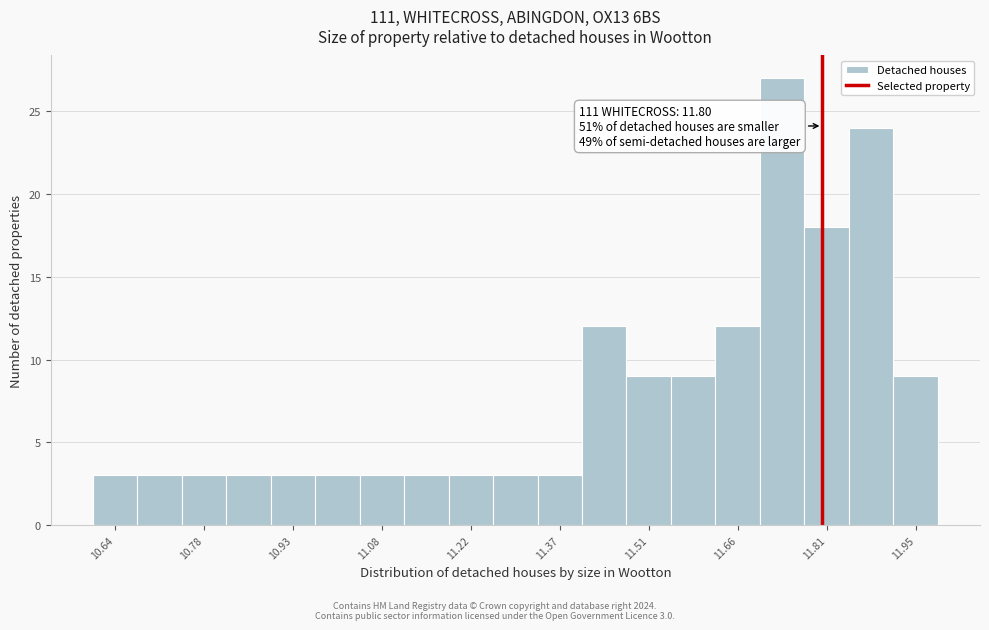

Read against the x-axis, roughly where is the centre of the tallest bar?

11.74